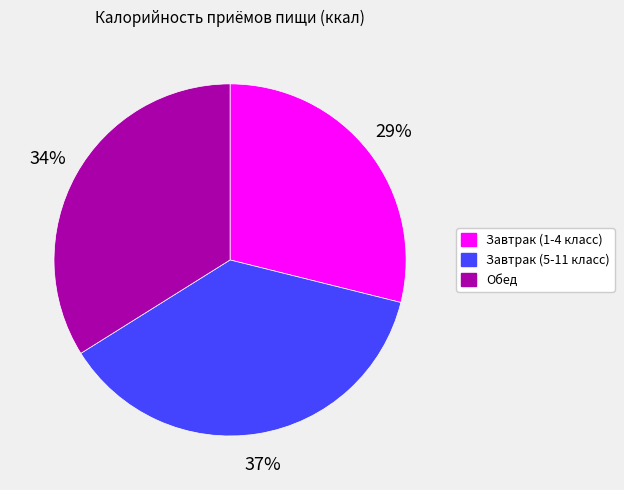

The Завтрак (1-4 класс) slice represents 29% of the pie. True or false?

True